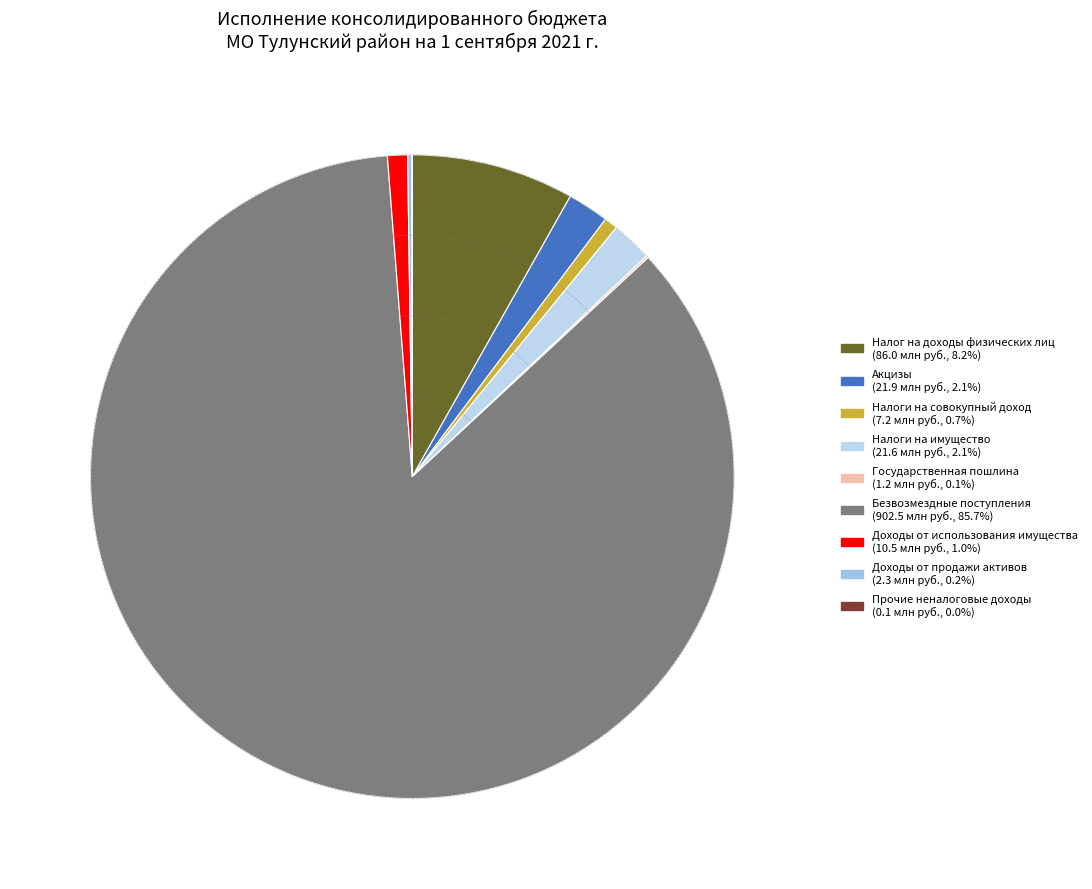

What percentage is the Налоги на имущество slice, to the nearest percent?

2%